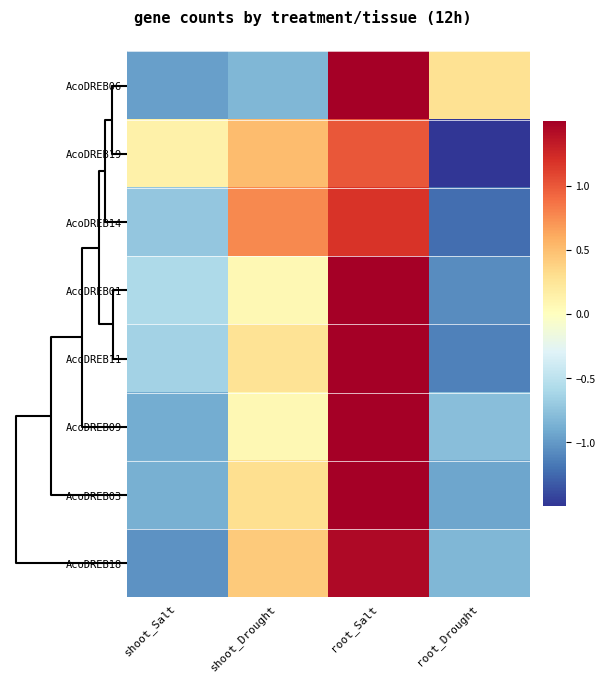

Which category has the lowest value across all series?

root_Drought